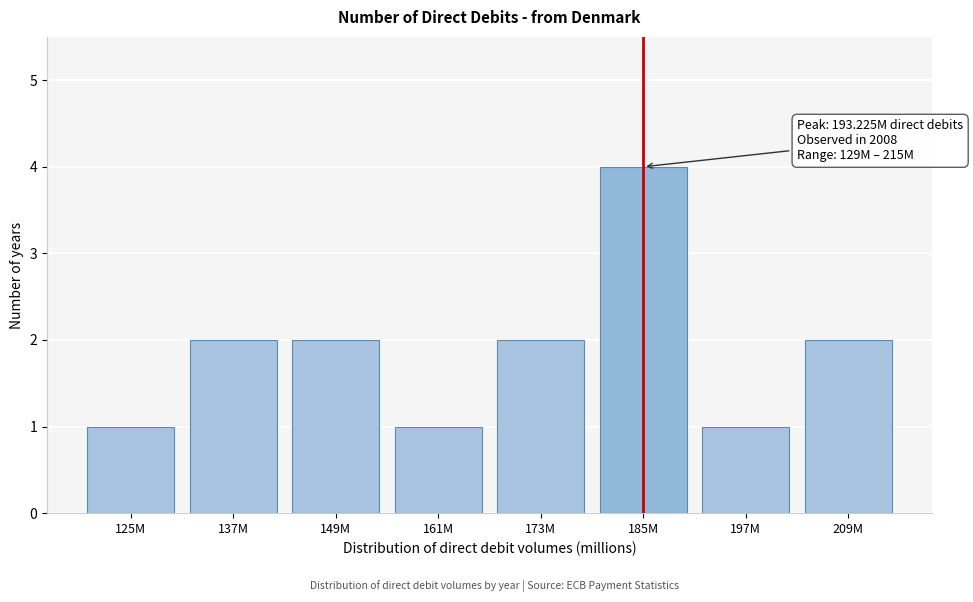

Reading left to right, list all the values displayed in this chart.

1	2	2	1	2	4	1	2